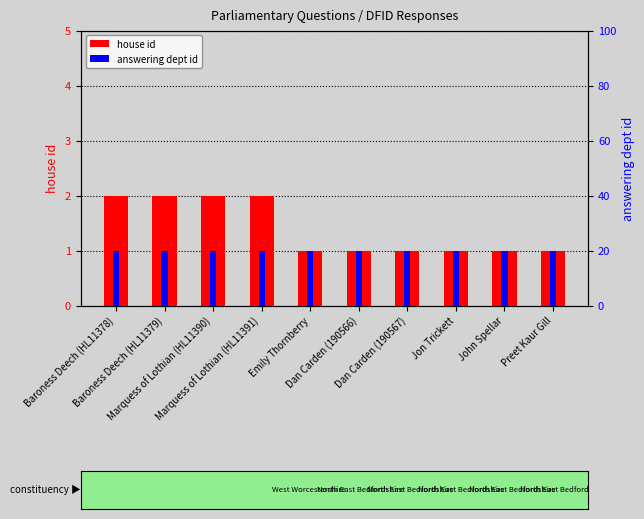

Is it true that answering dept id equals 20 at Dan Carden (190567)?

True